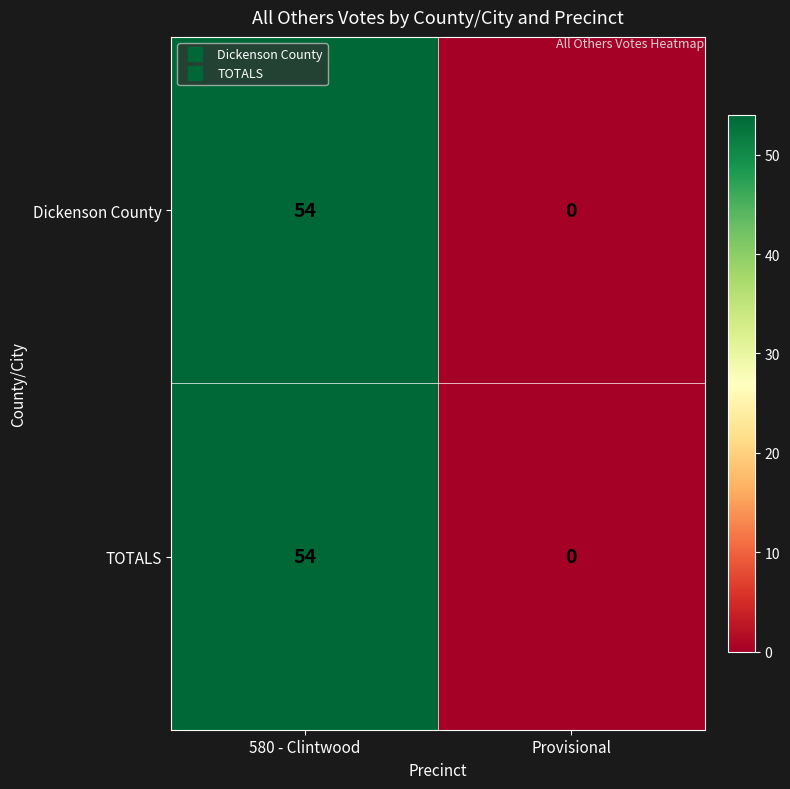

What is the sum of the Dickenson County values at Provisional and 580 - Clintwood?

54